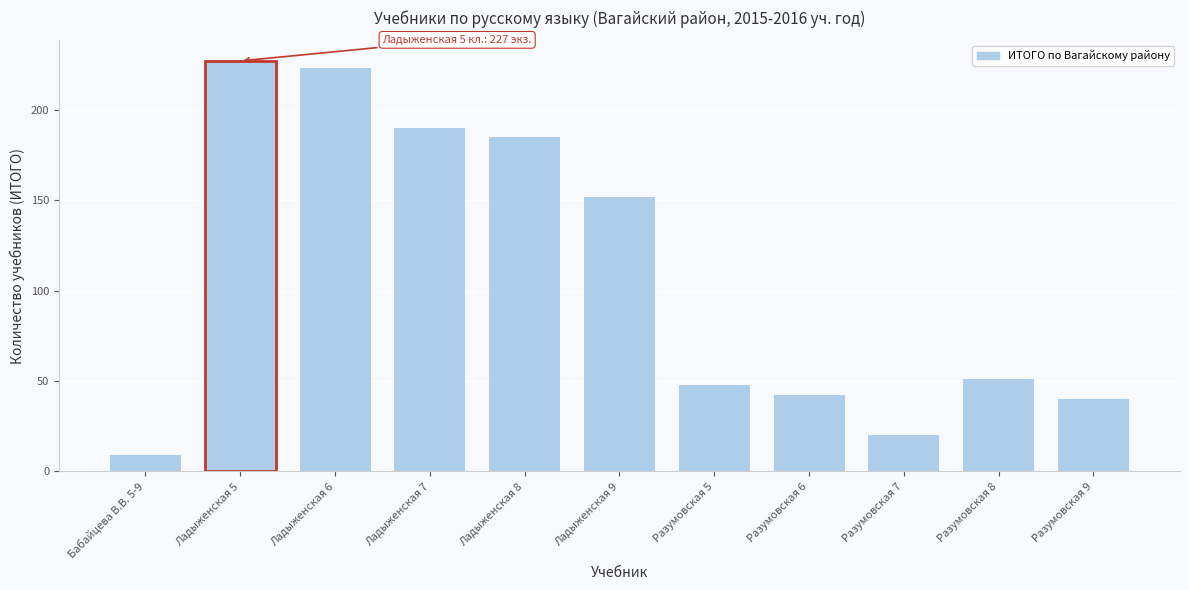

Reading left to right, list all the values displayed in this chart.

9	227	223	190	185	152	48	42	20	51	40